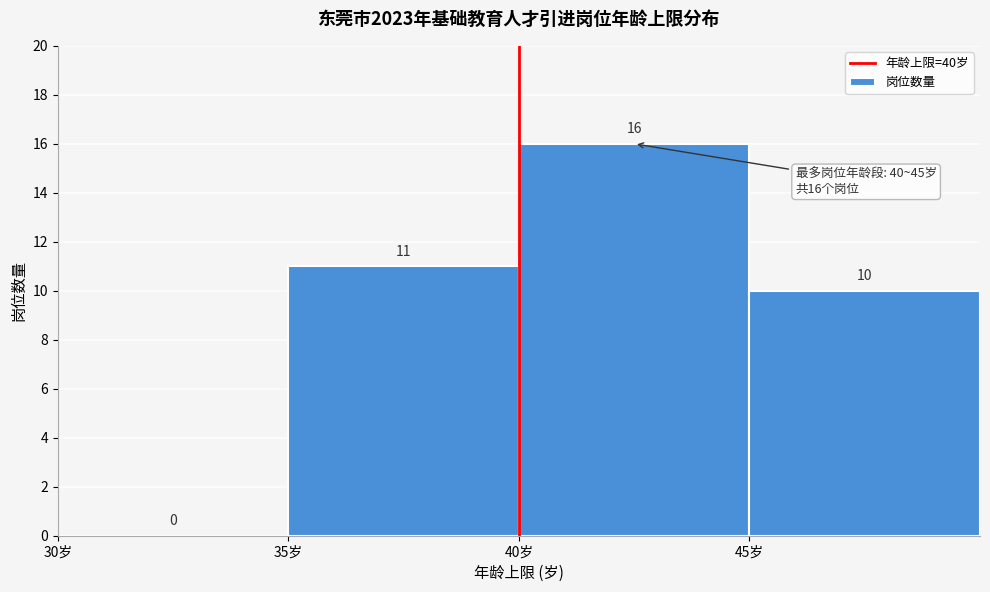

Reading left to right, transcribe this chart: for each bar, give the range it covers on the x-axis and its height.

30 to 35: 0
35 to 40: 11
40 to 45: 16
45 to 50: 10